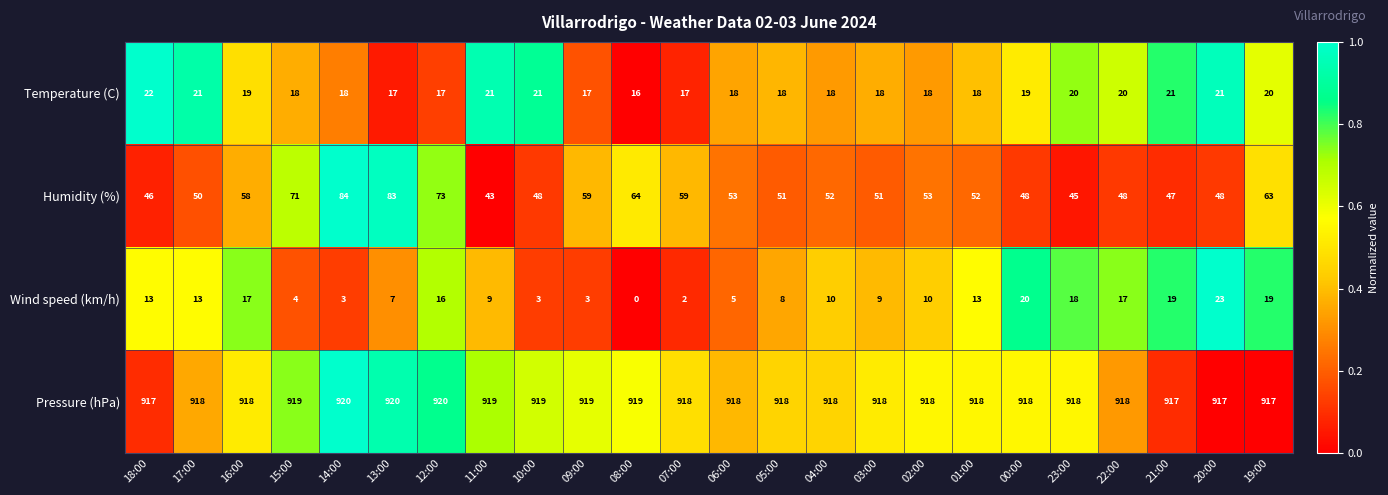

Which series has the largest total across all categories?

Pressure (hPa)